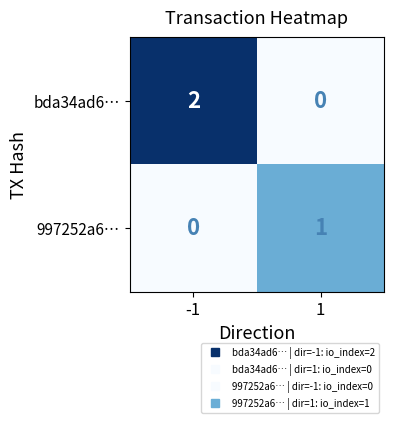

Which category has the highest value across all series?

-1